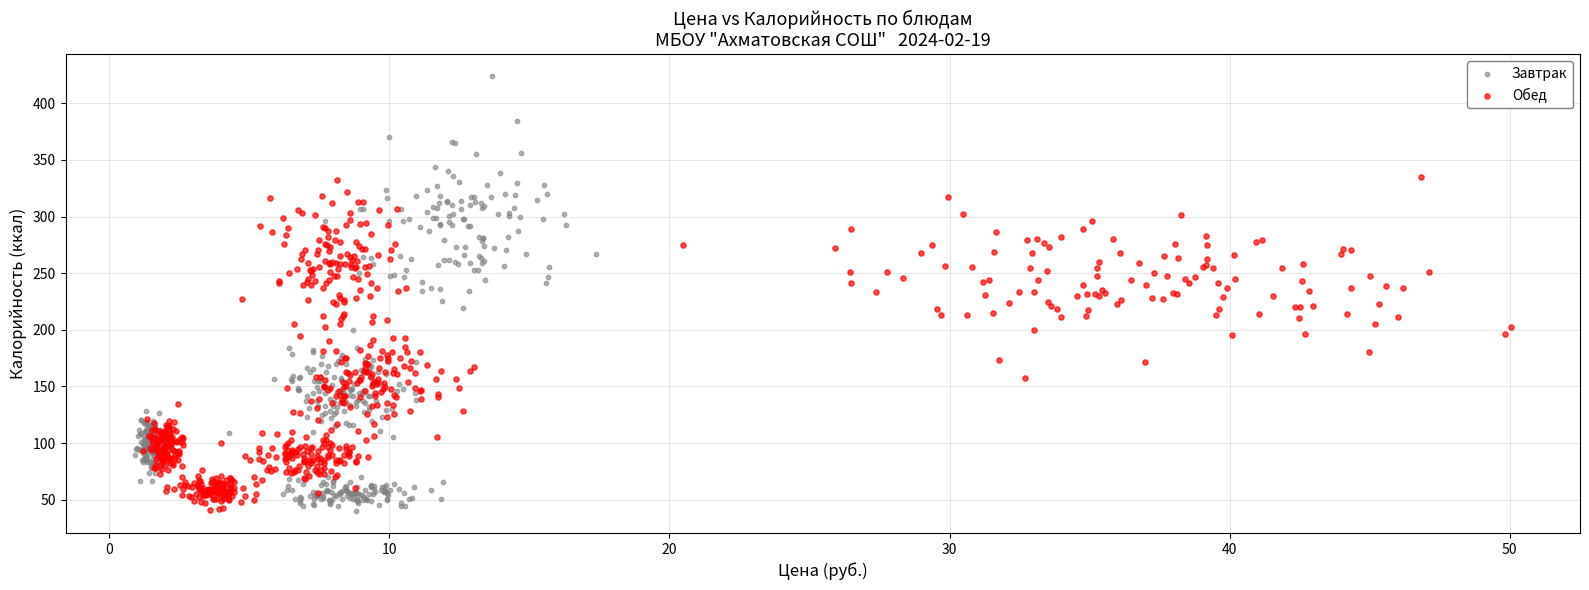

Which series reaches the maximum Y coordinate?

Завтрак